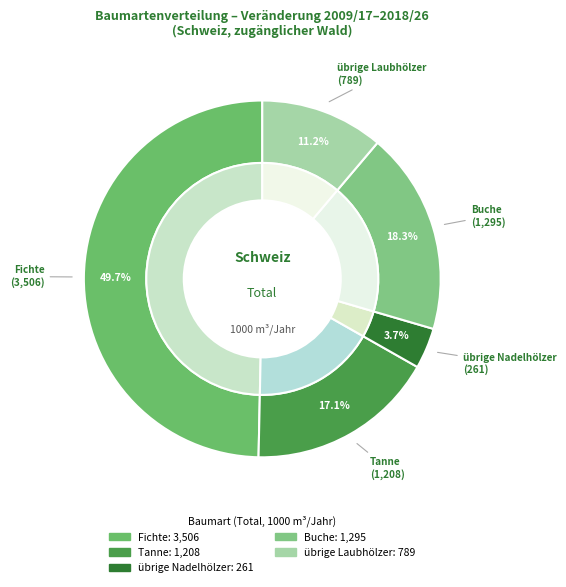

What percentage is NOT represented by Fichte?

50.3%